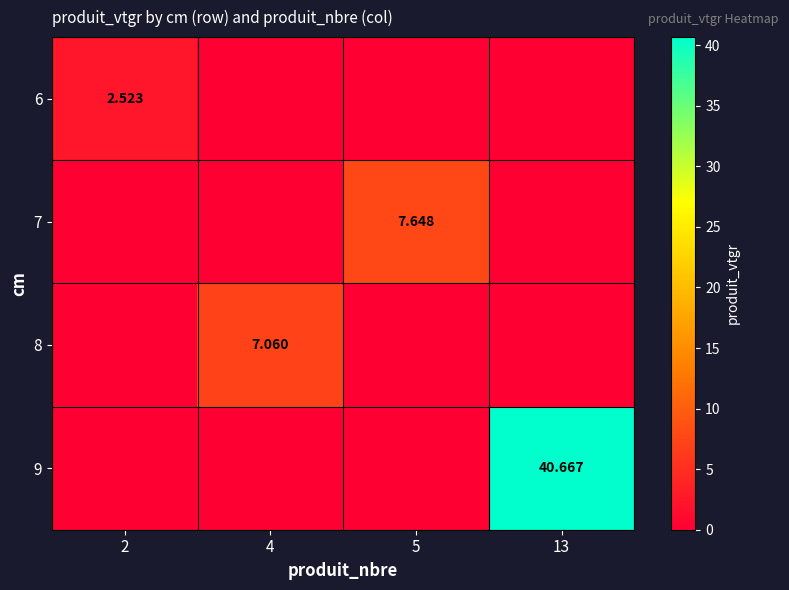

What is the sum of all 7 values?

7.6